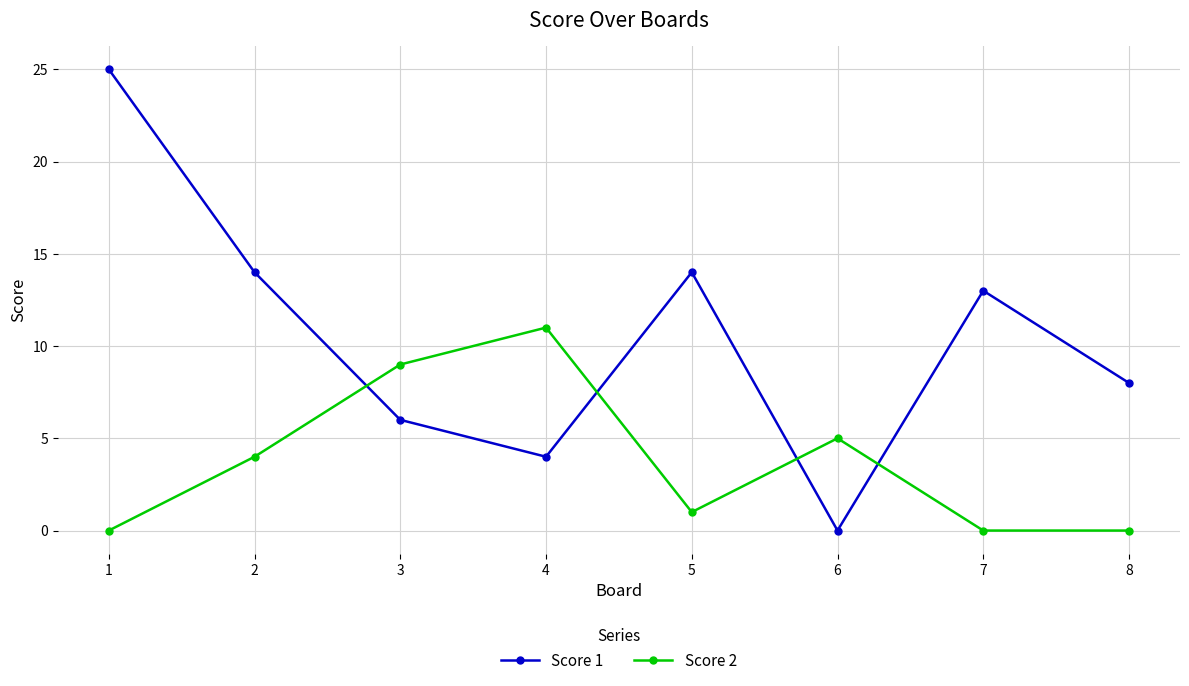

What is the spread (max minus min) of values at 3?

3